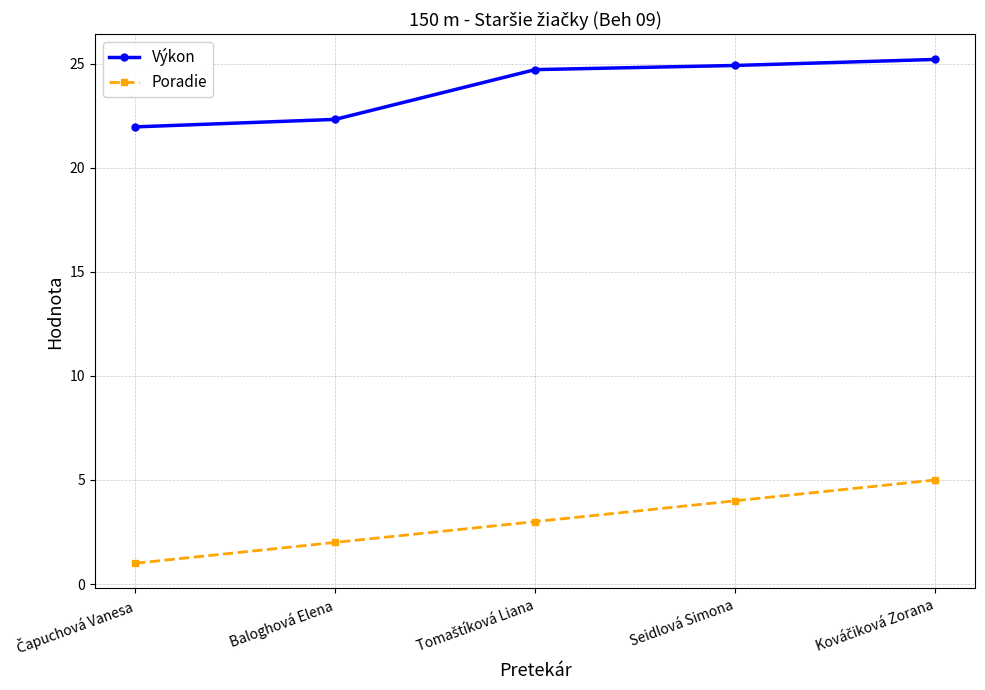

What is the highest value of the Výkon series?

25.2